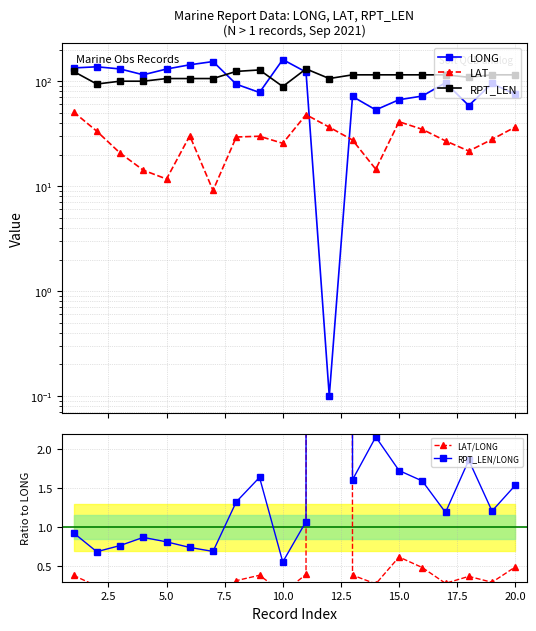

List the series in order of their peak value, highest first.

RPT_LEN/LONG, LAT/LONG, LONG, RPT_LEN, LAT